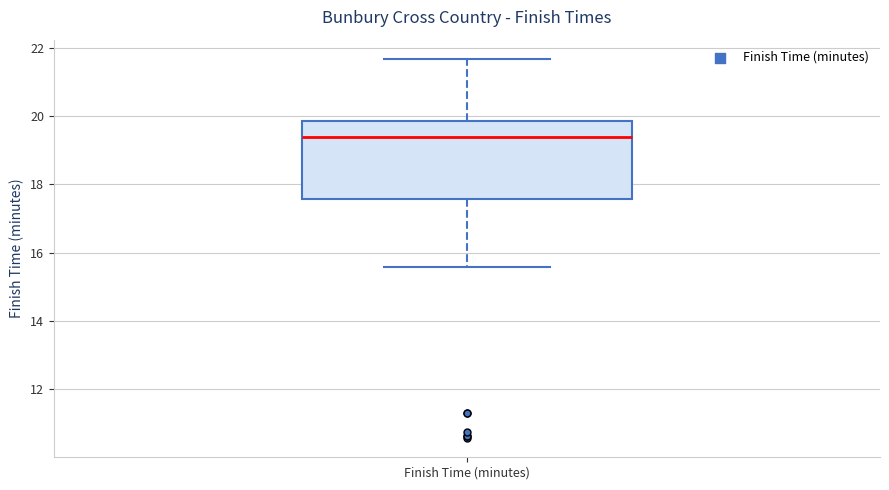

Read this box plot against the y-axis: the position of the median line, the range covered by the box, and the ends of both whiskers. The values are not printed on the chart, so give them approximately, as read against the axis.

median 19.4, box 17.6 to 19.8, whiskers 15.6 to 21.6